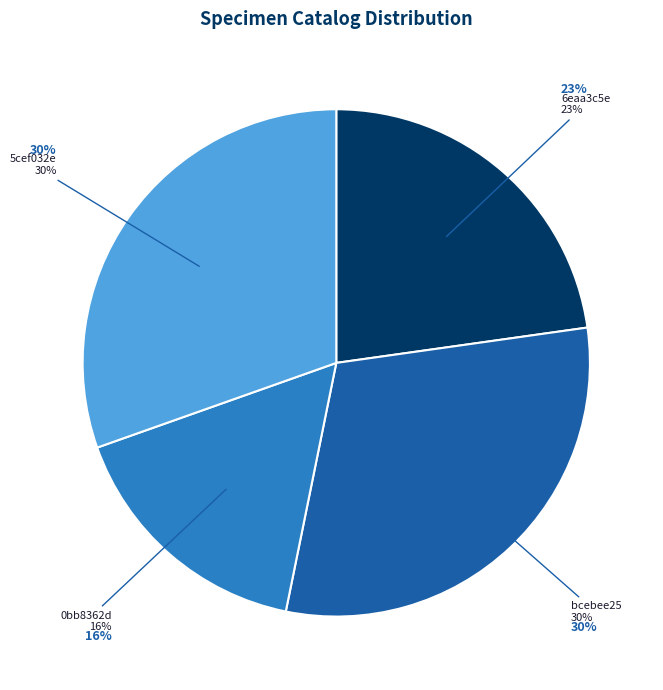

Is there any slice that represents more than half of the pie?

No